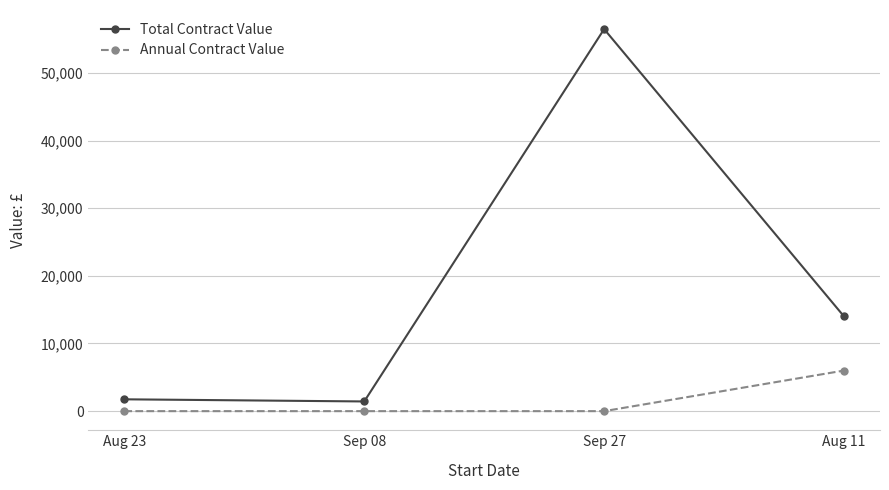

Which series has the widest spread of values?

Total Contract Value